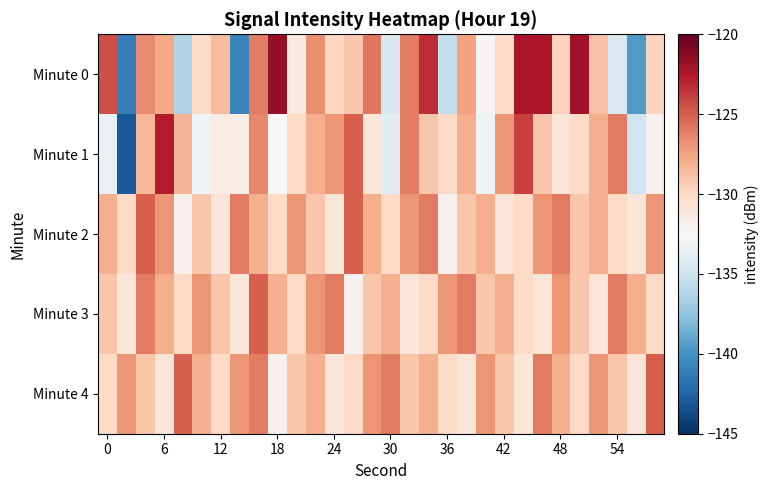

Which series has the largest range (max minus min)?

Minute 1